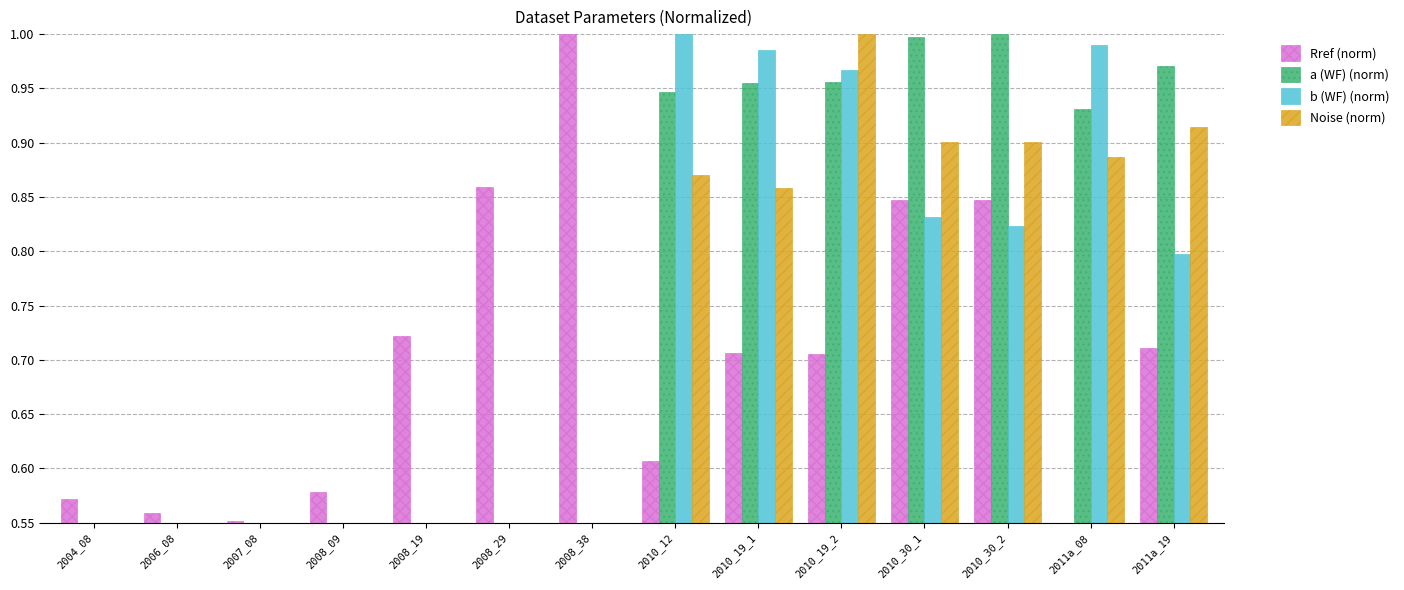

The value of b (WF) (norm) at 2011a_19 is 1.1. True or false?

False